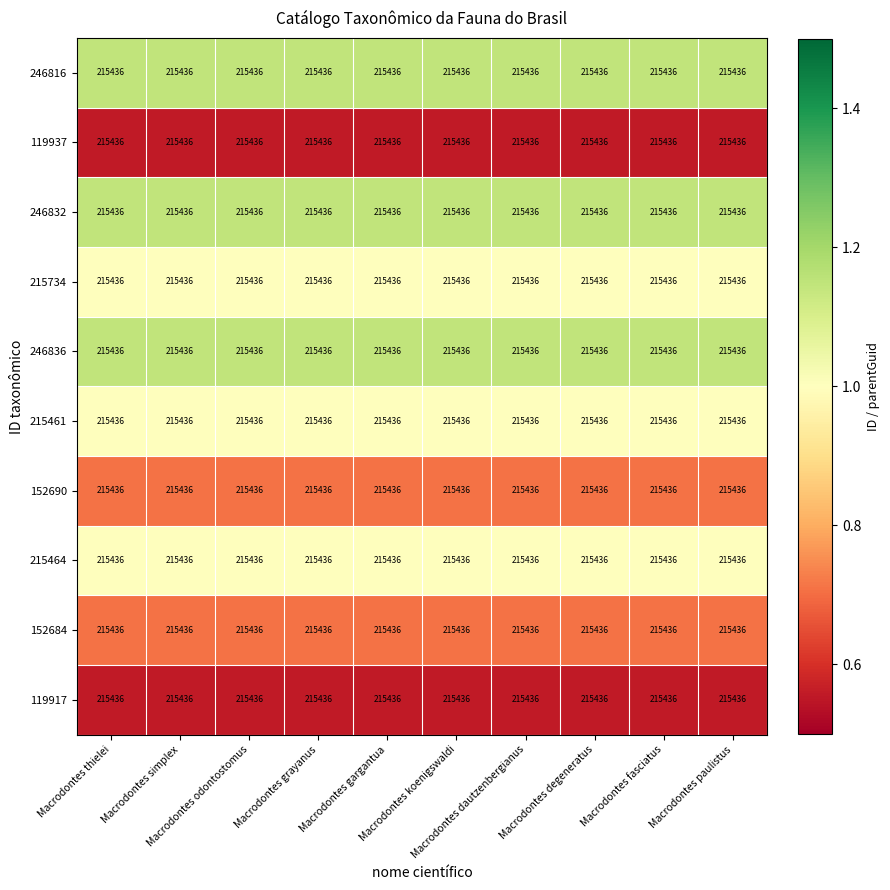

List the labels in order of 215464 value, largest first.

Macrodontes thielei, Macrodontes simplex, Macrodontes odontostomus, Macrodontes grayanus, Macrodontes gargantua, Macrodontes koenigswaldi, Macrodontes dautzenbergianus, Macrodontes degeneratus, Macrodontes fasciatus, Macrodontes paulistus